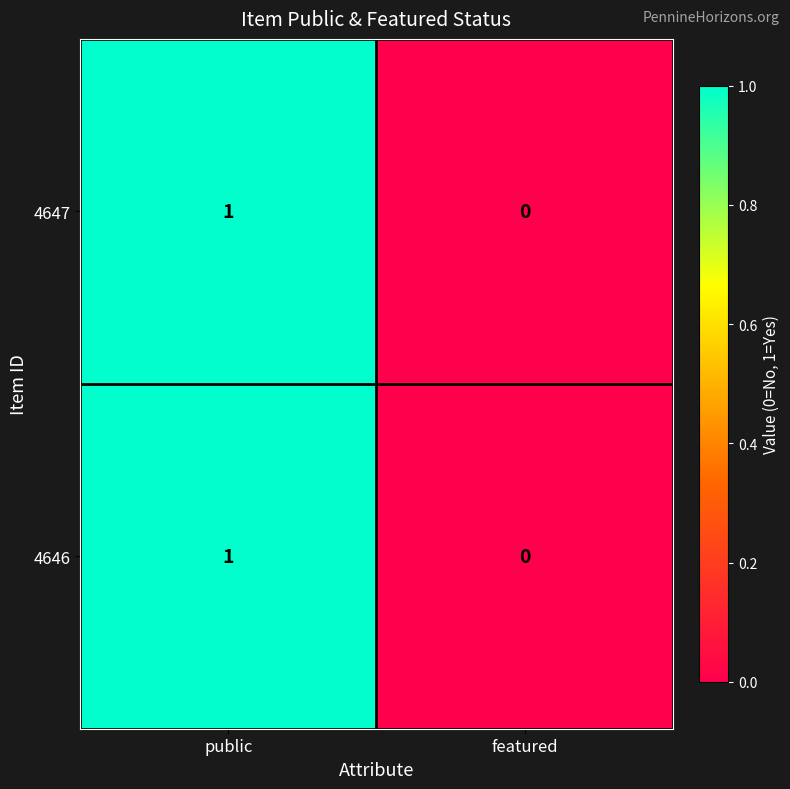

Reading left to right, extract all data points from this chart.

4647: public=1	featured=0
4646: public=1	featured=0